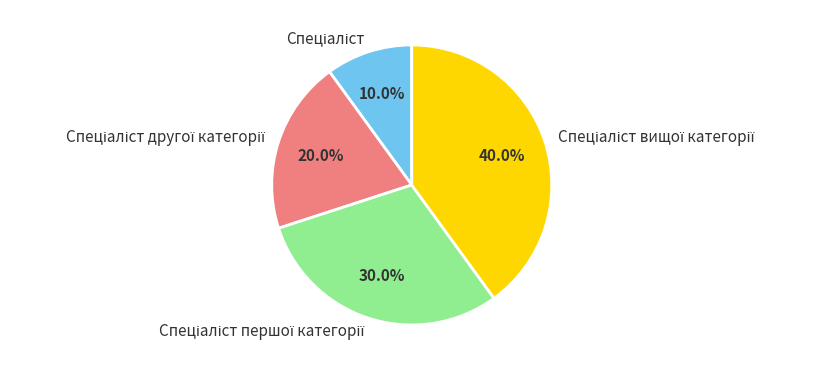

Is there a majority slice in this chart?

No